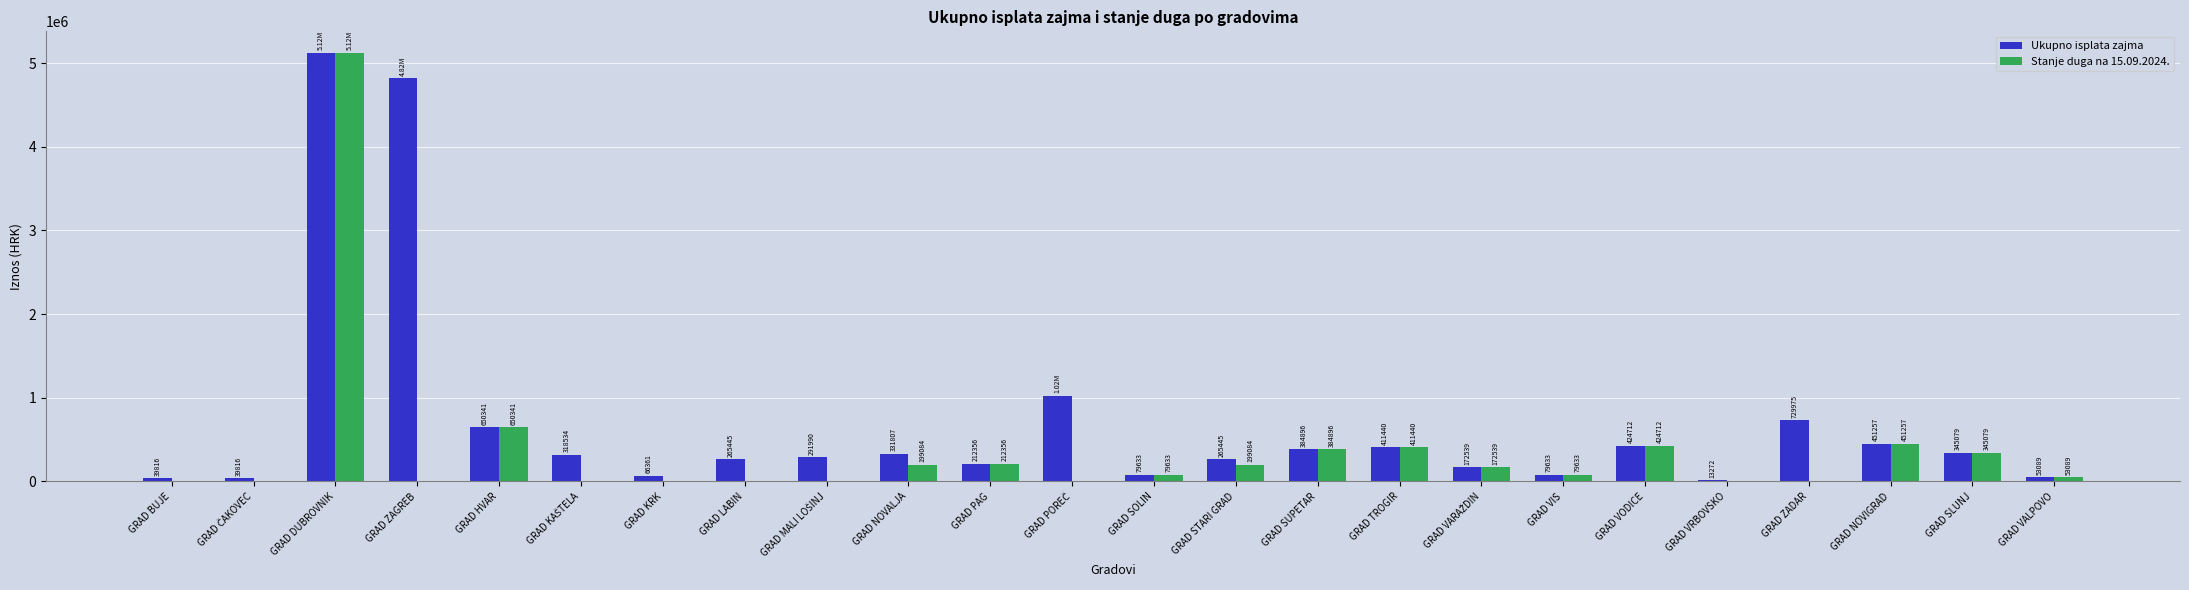

What is the sum of all Ukupno isplata zajma values?

16590351.1